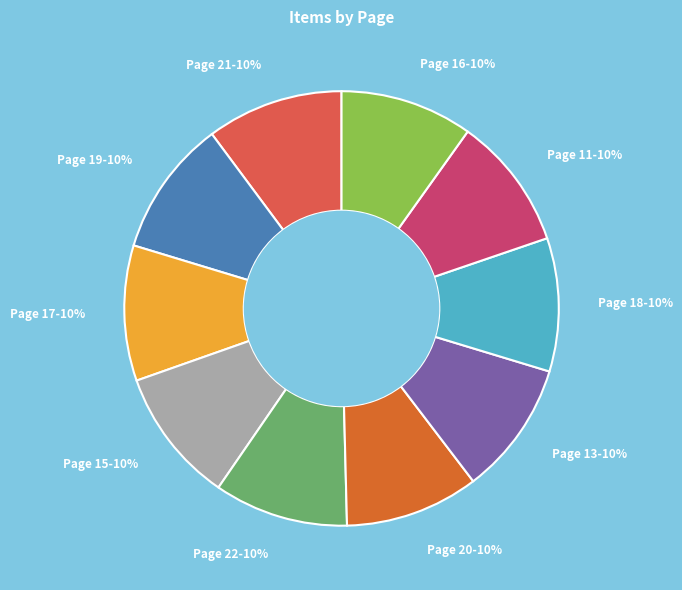

Count the number of slices in the pie.

10